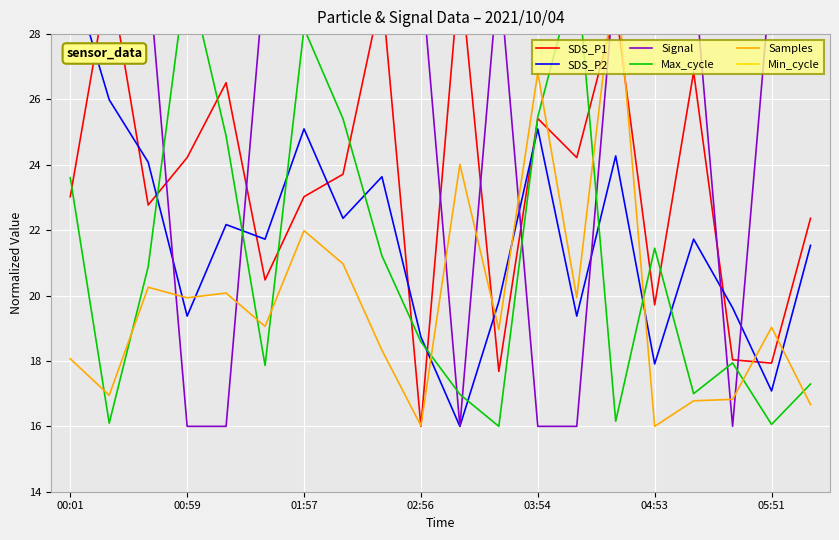

Where is Signal nearest to the value 23?

00:01